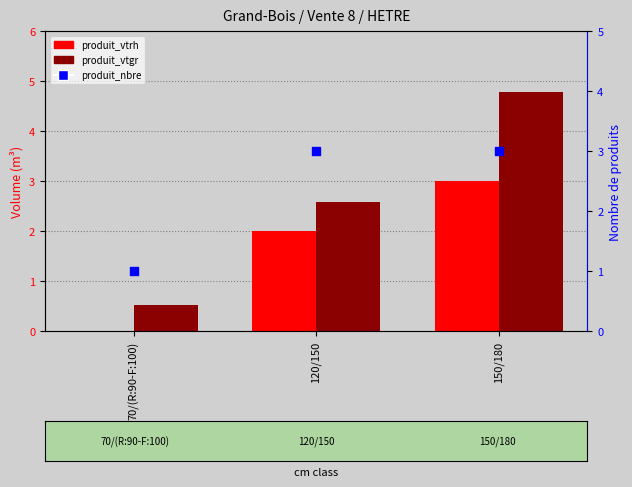

What are all the series names shown in the legend?

produit_vtrh, produit_vtgr, produit_nbre